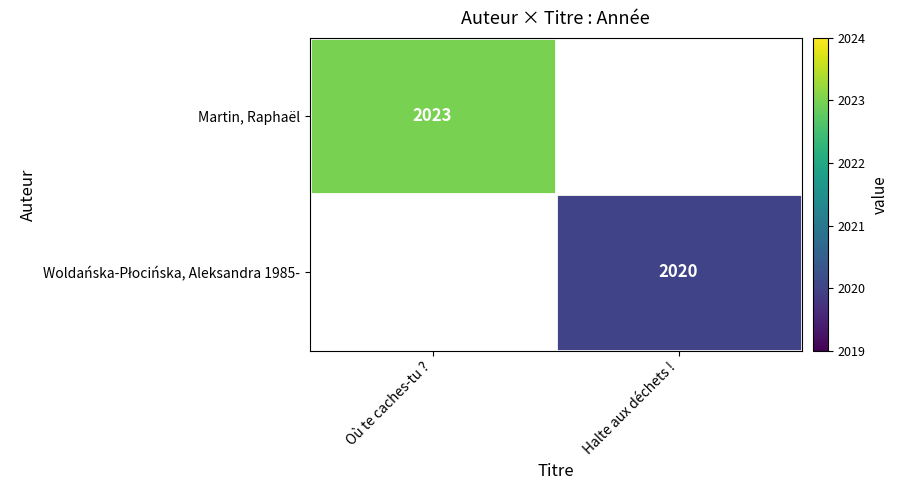

What is the maximum value shown in the chart?

2023.0